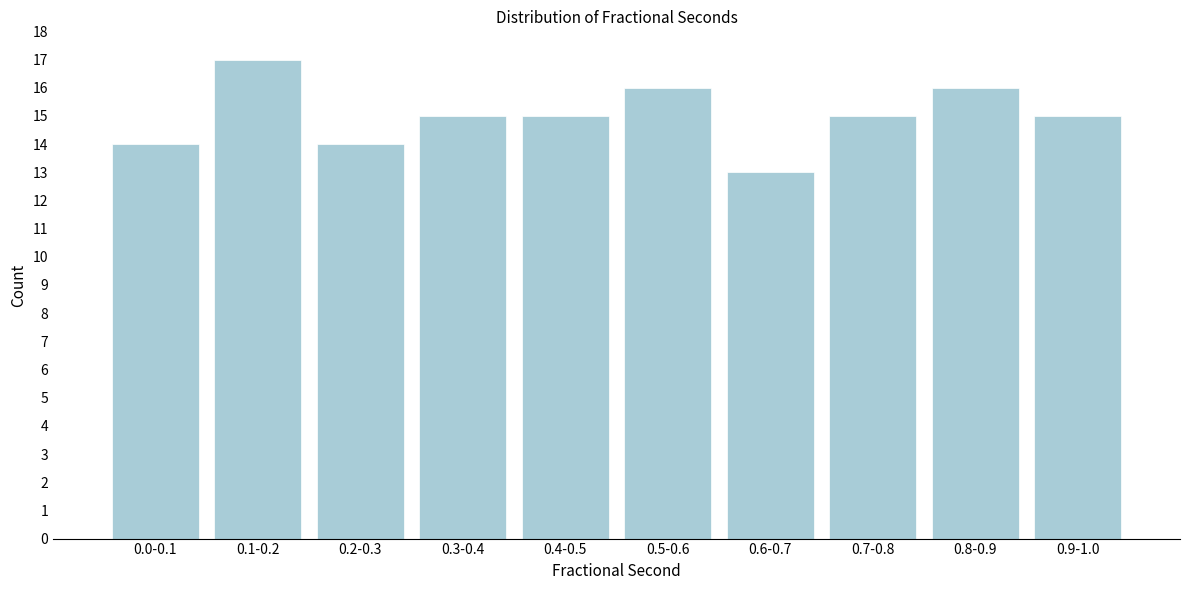

Reading left to right, list all the values displayed in this chart.

14	17	14	15	15	16	13	15	16	15